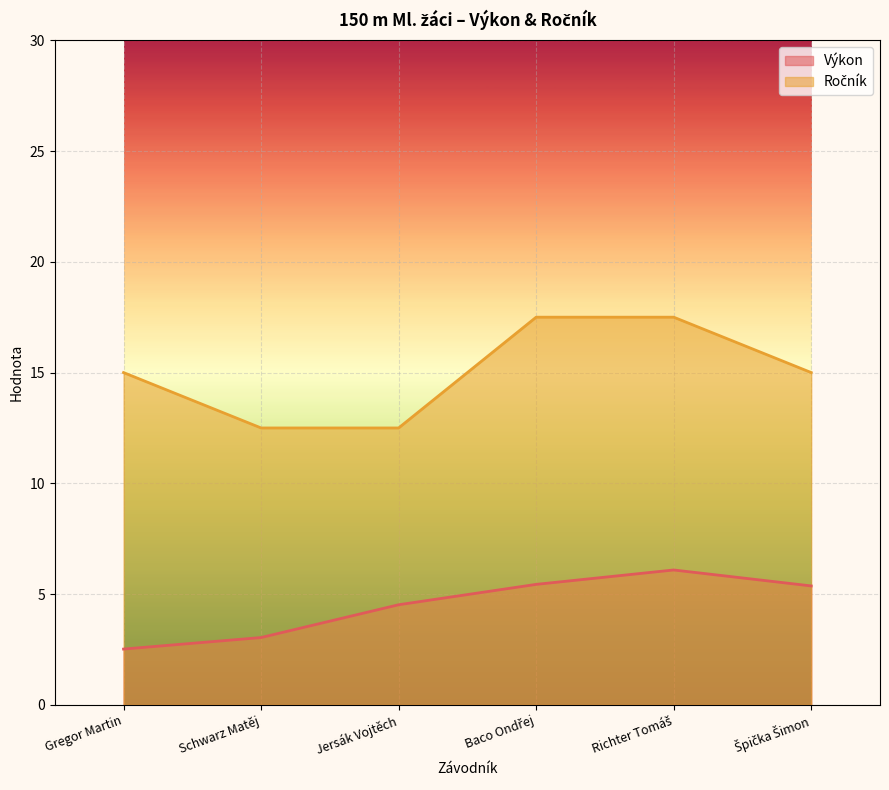

At how many categories does at least one series exceed 17?

2